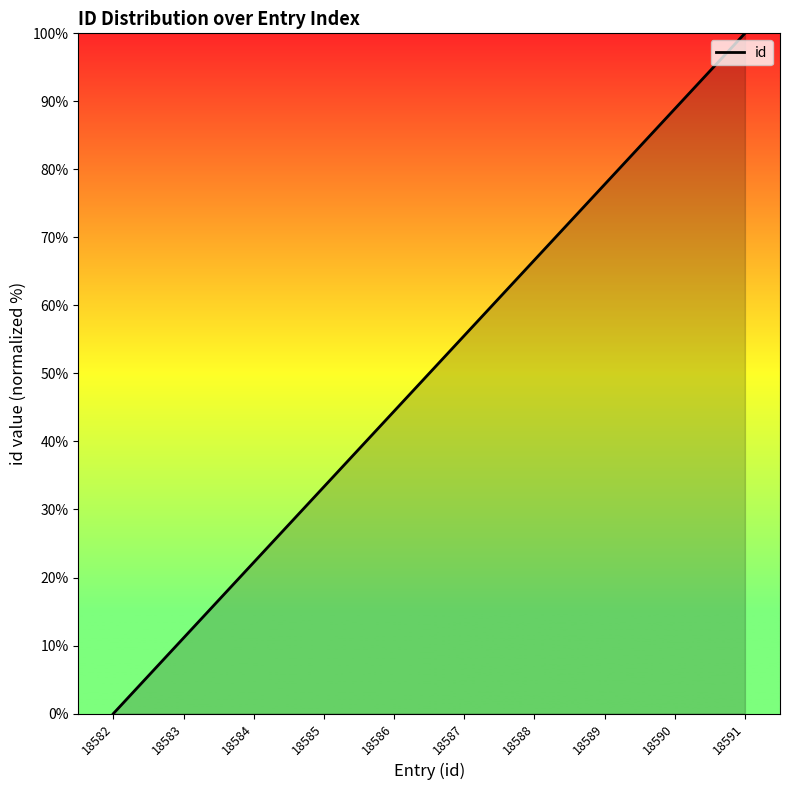

Count the number of values greater than 55.

5